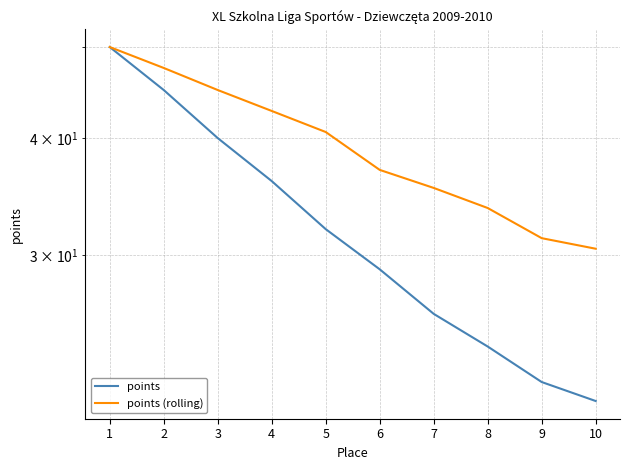

Rank the series at 3 from highest to lowest value.

points (rolling), points